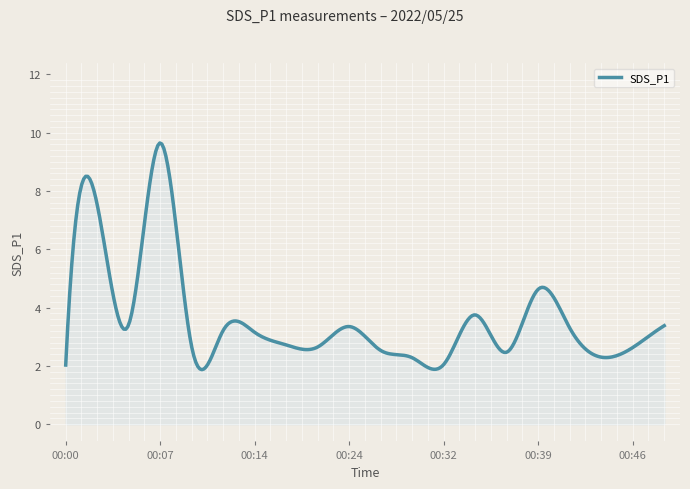

What is the maximum value shown in the chart?

9.6